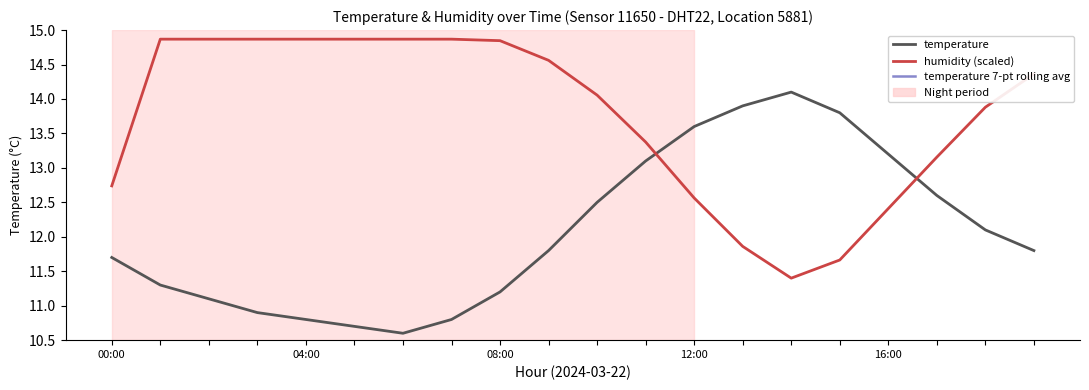

What are all the series names shown in the legend?

temperature, humidity (scaled), temperature 7-pt rolling avg